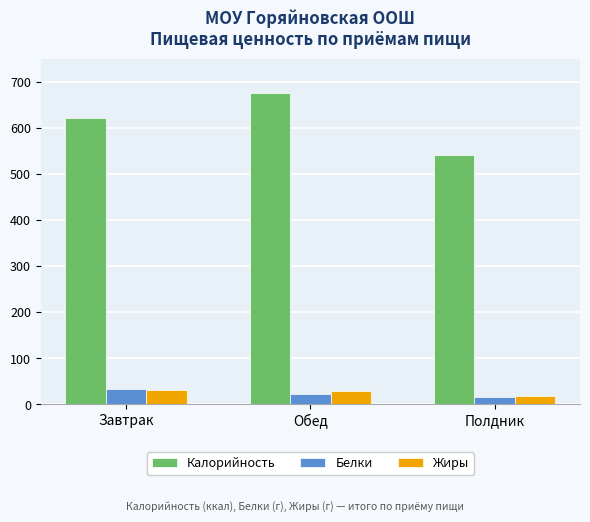

What is the average value of the Жиры series?

26.4